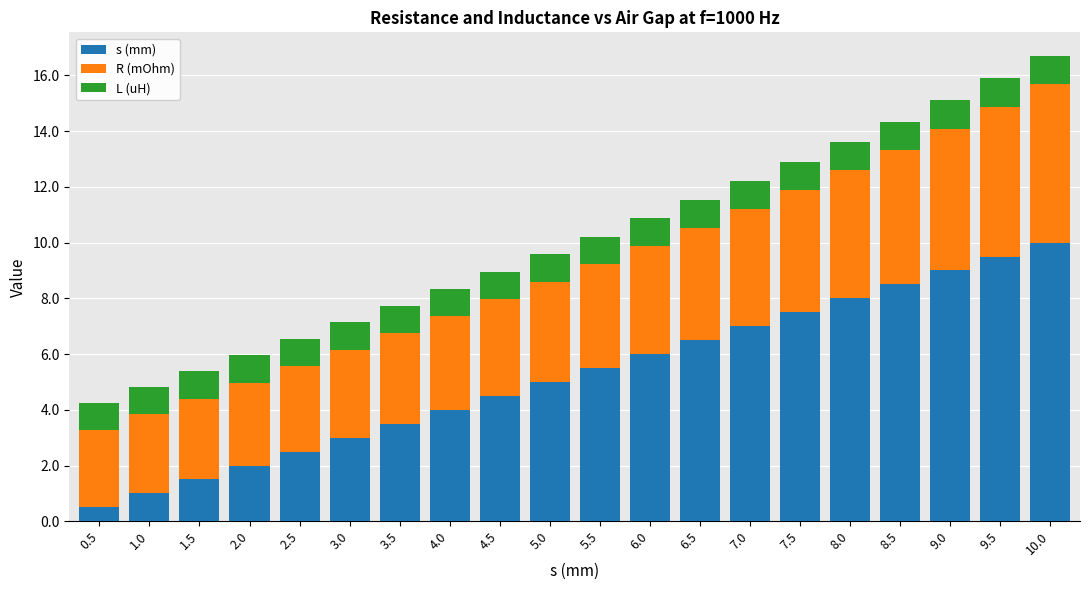

True or false: s (mm) has a value of 3.5 at 3.5.

True